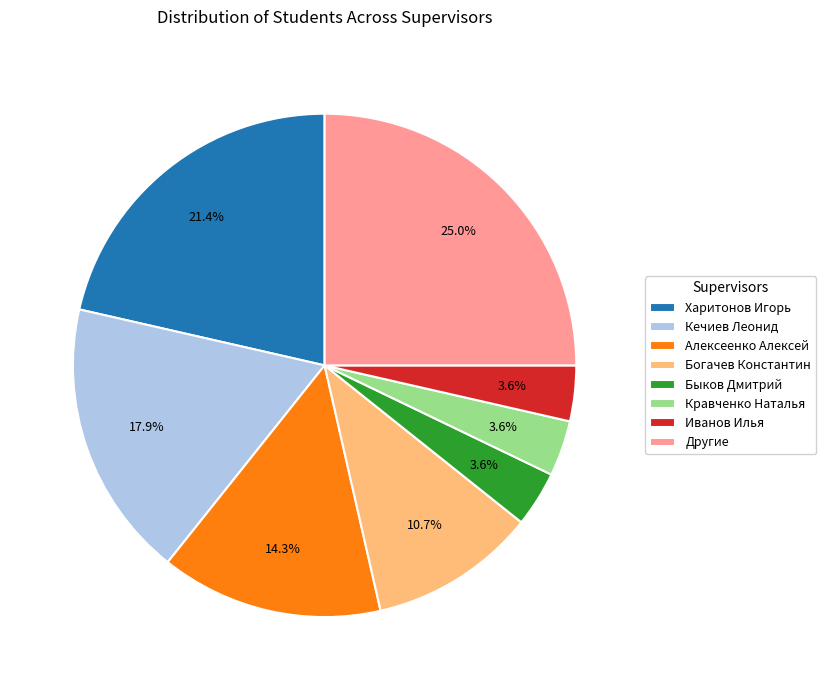

Which slice is the largest?

Другие